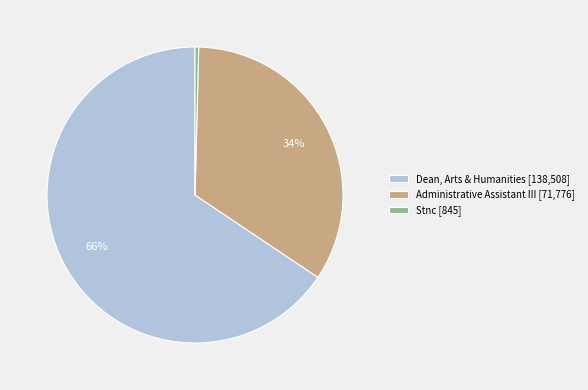

What percentage is the Dean, Arts & Humanities slice, to the nearest percent?

66%